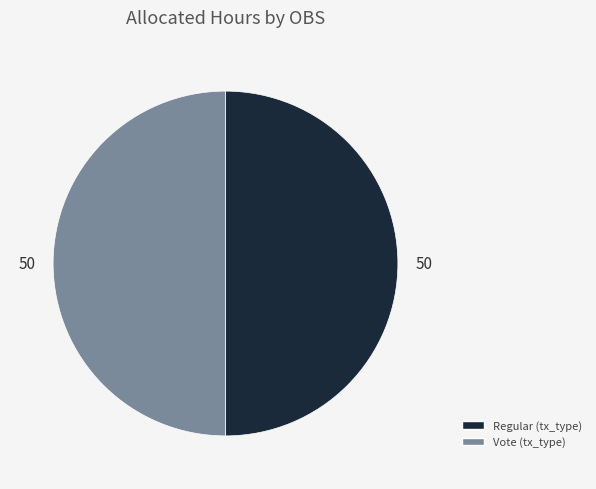

The Vote slice represents 50% of the pie. True or false?

True